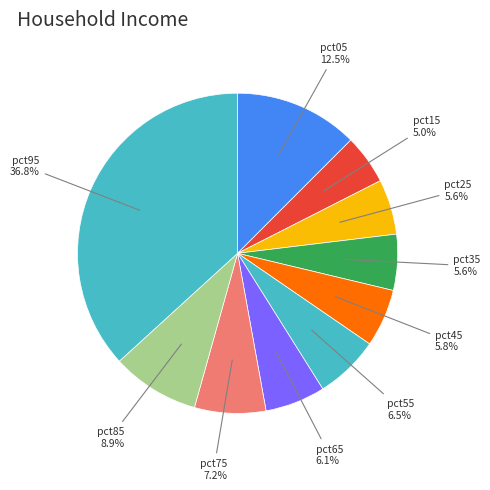

The pct35 slice represents 1% of the pie. True or false?

False